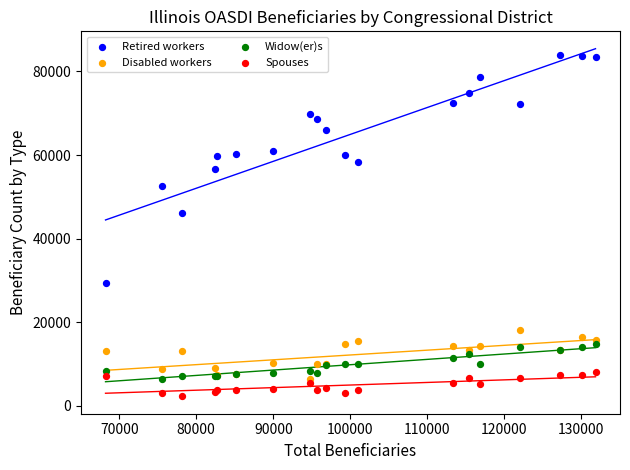

Across all series, what Y value is closest to 43142?

46174